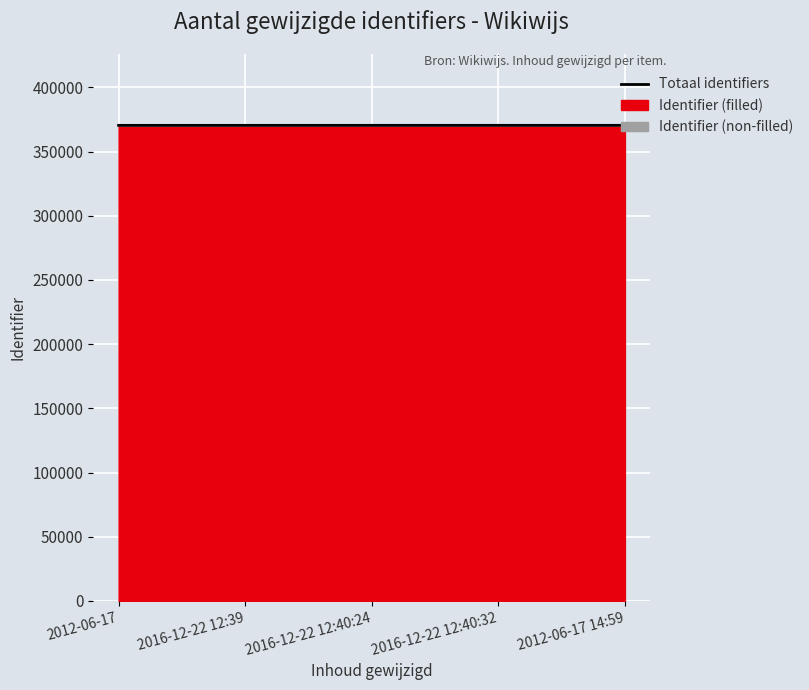

Reading right to left, transcribe all the data shown in this chart.

370467.1	370466.1	370463.1	370457.1	370456.1